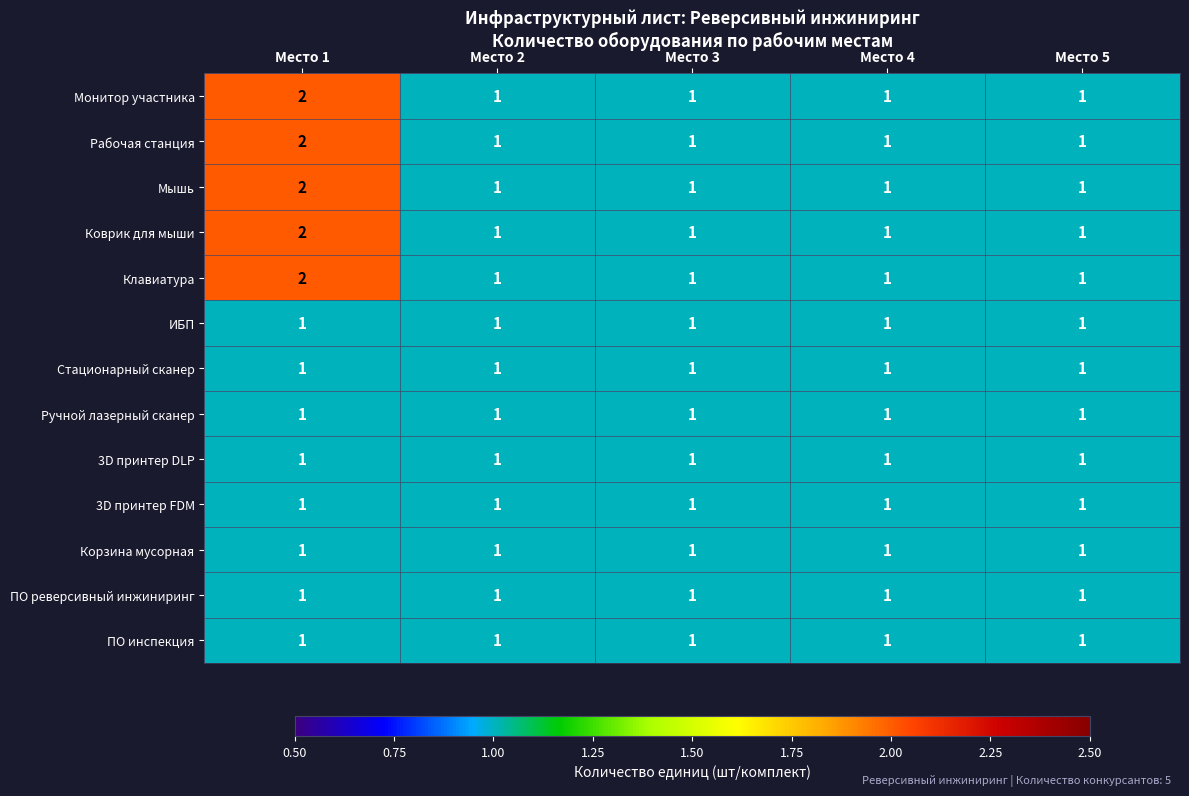

True or false: Рабочая станция has a value of 0 at Место 3.

False